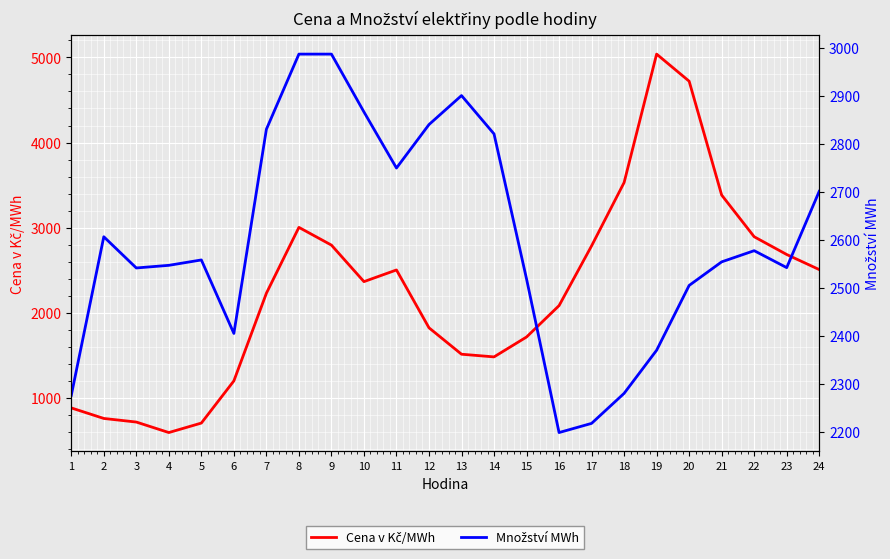

Between 7 and 10, which series saw the biggest shift?

Cena v Kč/MWh